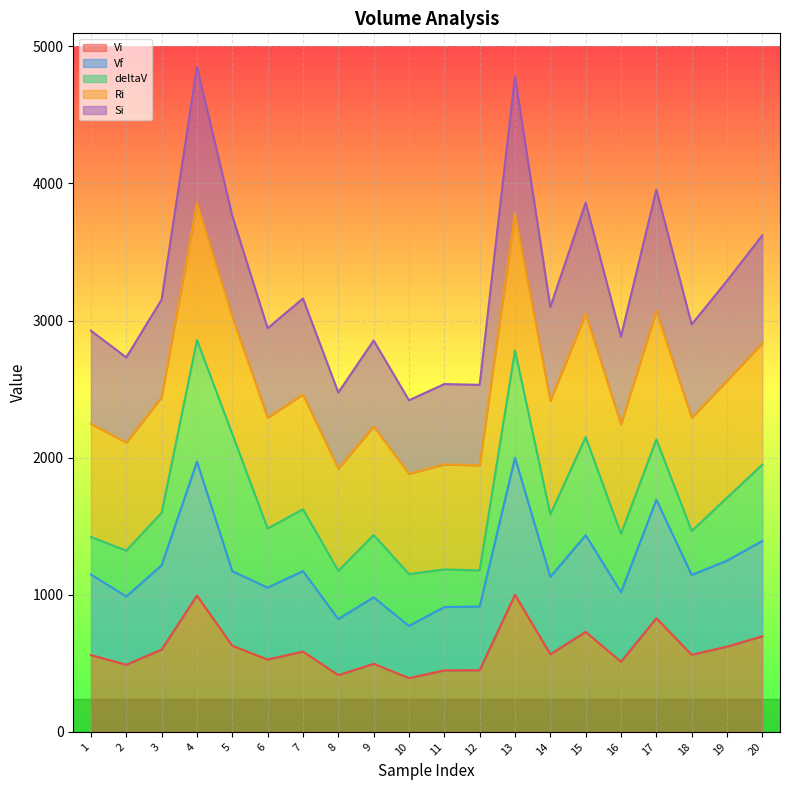

What is the total value across all series at 13?

4782.0